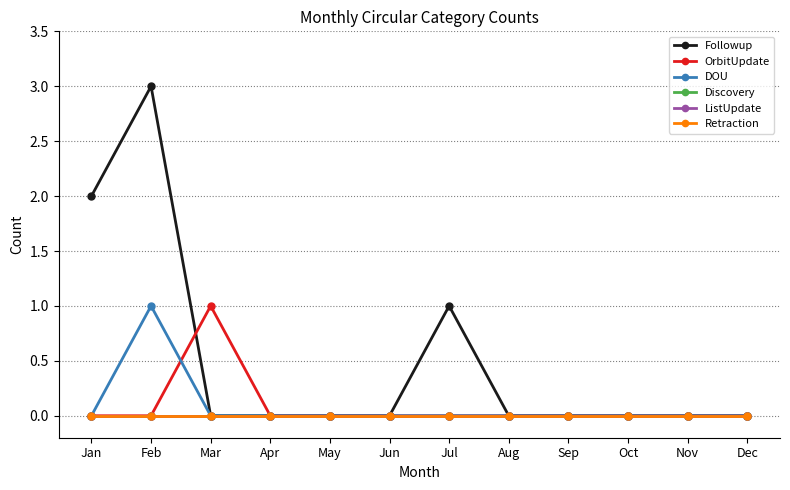

Does the chart have visible grid lines?

Yes